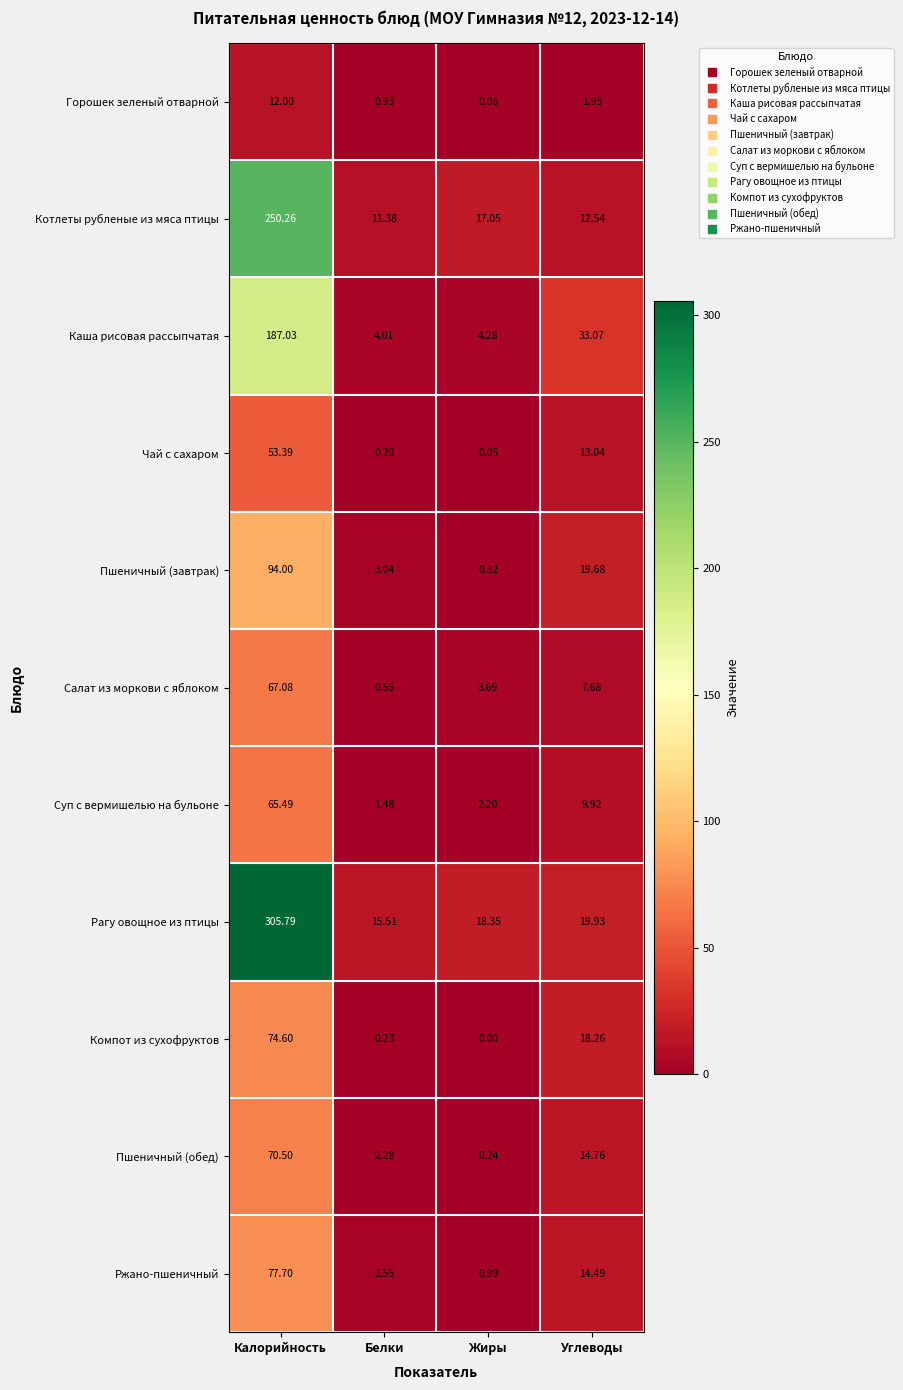

Where does the Котлеты рубленые из мяса птицы series first go above 17?

Калорийность